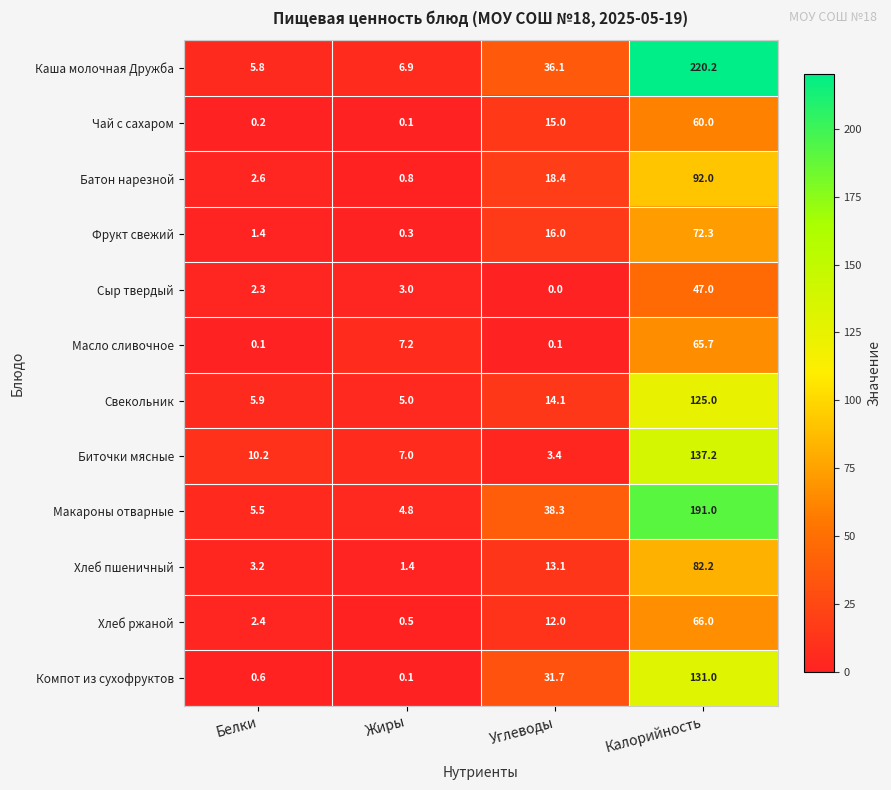

What is the difference between the maximum and minimum values in the Сыр твердый series?

47.0